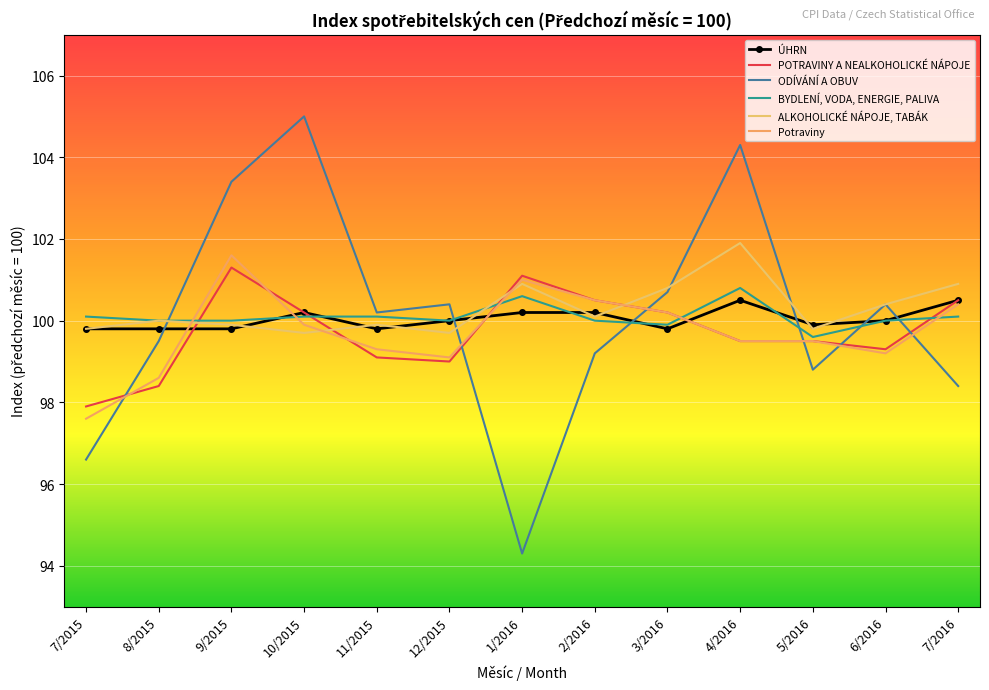

True or false: Potraviny has a value of 141.6 at 1/2016.

False